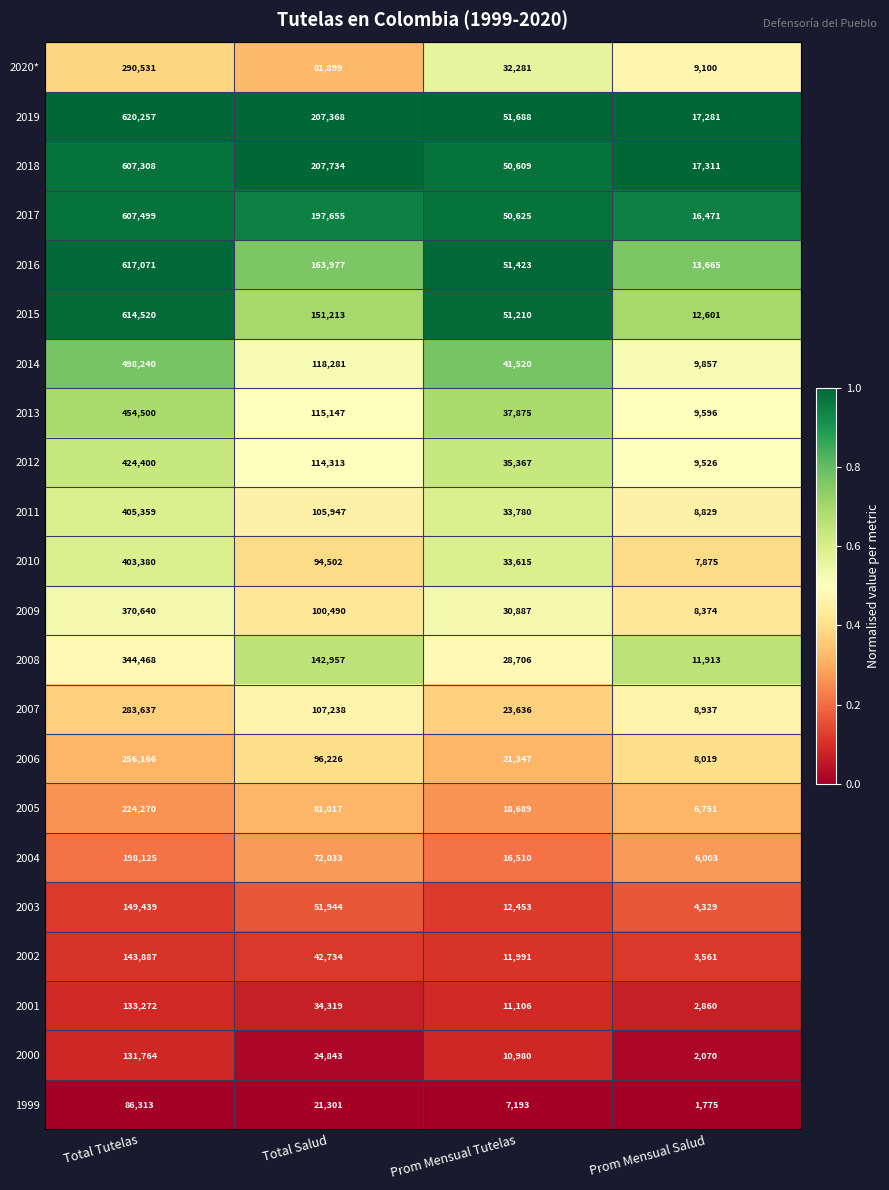

What is the spread (max minus min) of values at Total Salud?

186433